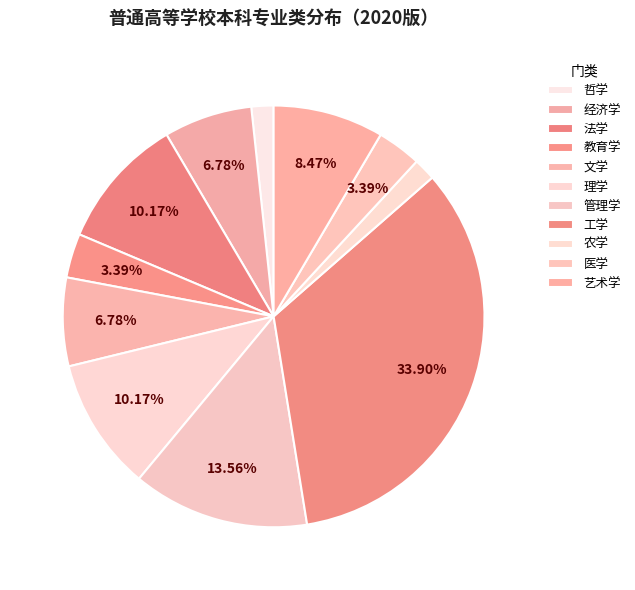

What is the smallest slice in the pie chart?

哲学